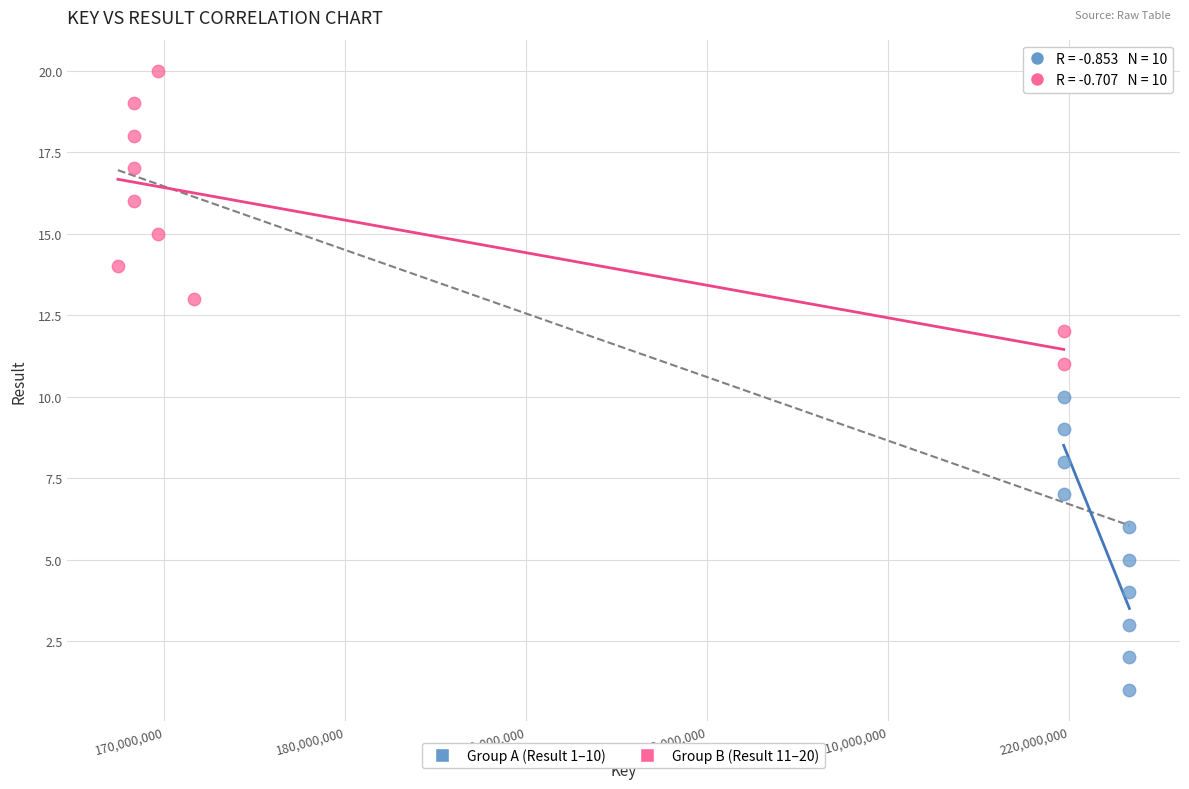

Which series contains the highest Y value?

Group B (Result 11–20)